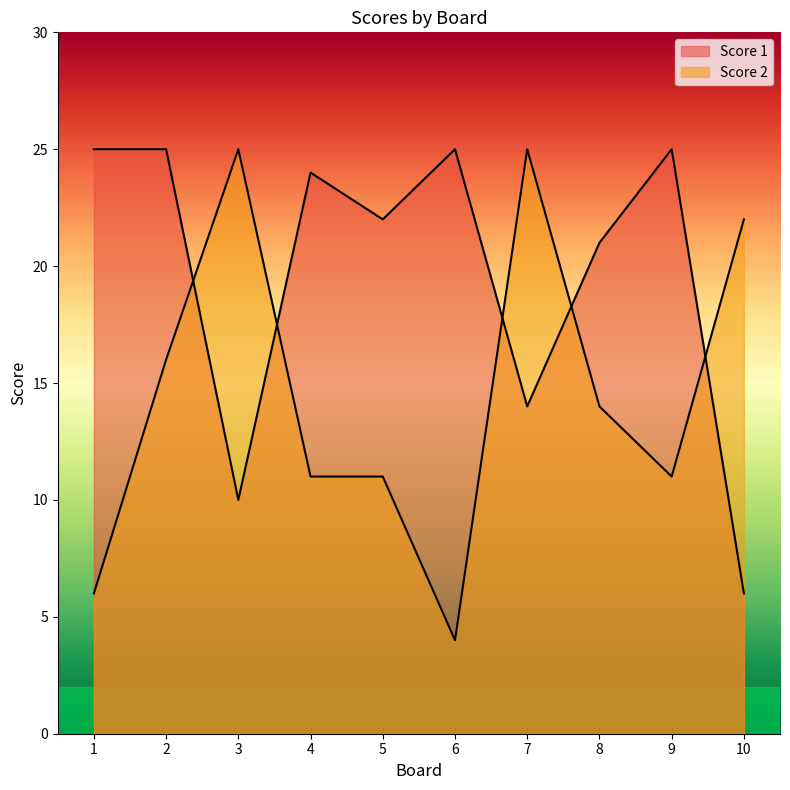

Rank the series at 8 from lowest to highest value.

Score 2, Score 1